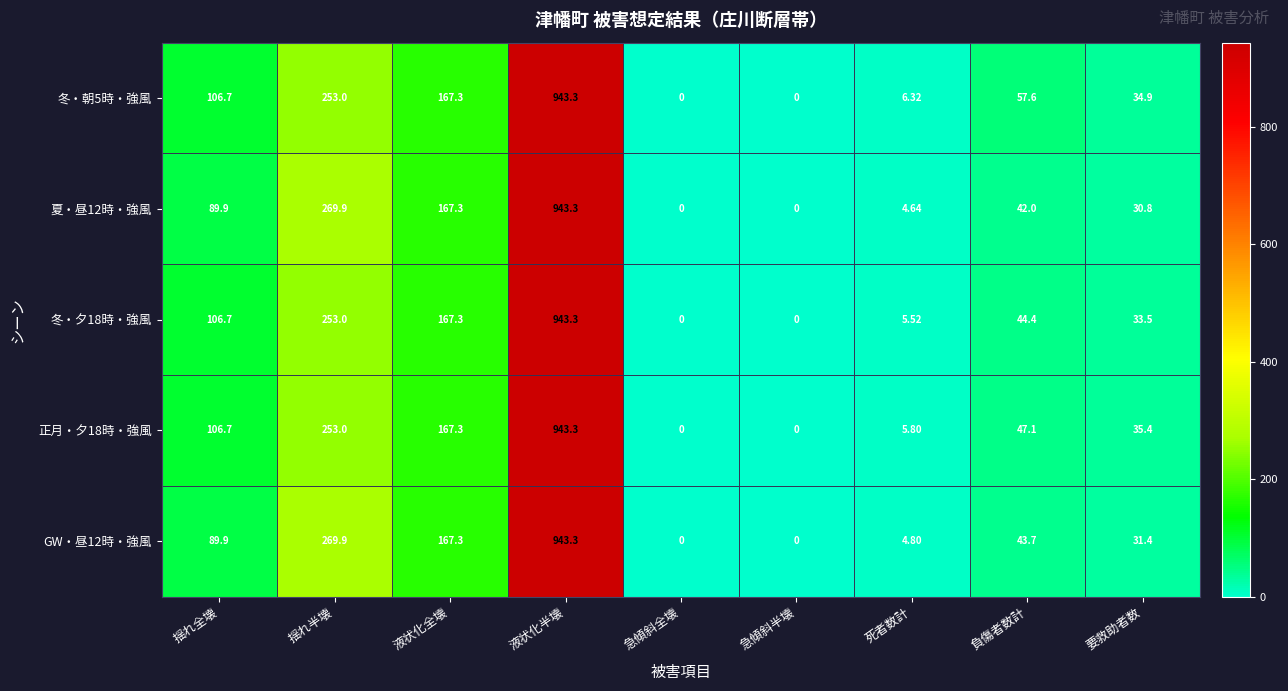

Where is GW・昼12時・強風 nearest to the value 471?

揺れ半壊